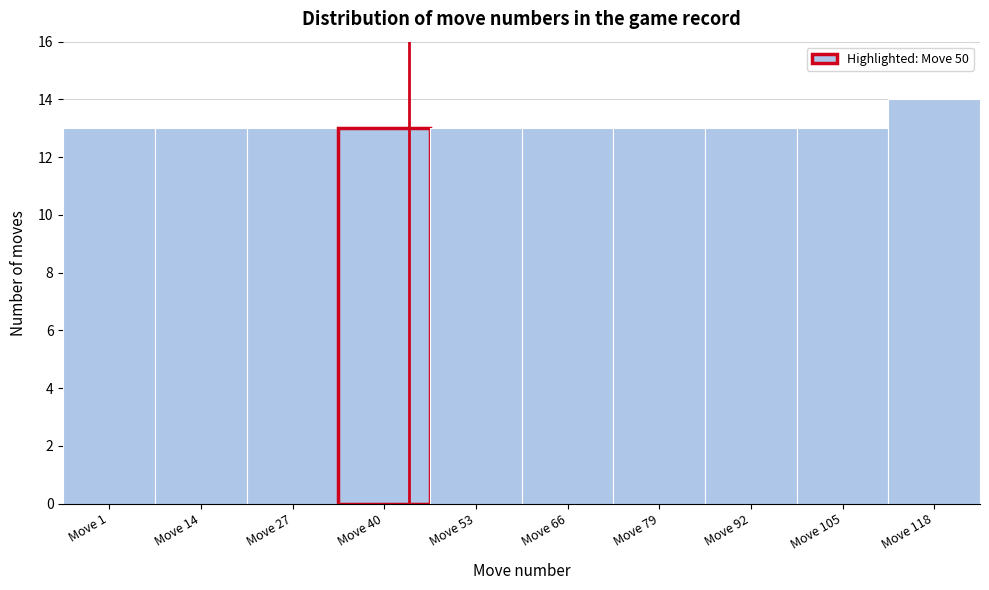

Reading right to left, list all the values displayed in this chart.

Move 118=14	Move 105=13	Move 92=13	Move 79=13	Move 66=13	Move 53=13	Move 40=13	Move 27=13	Move 14=13	Move 1=13